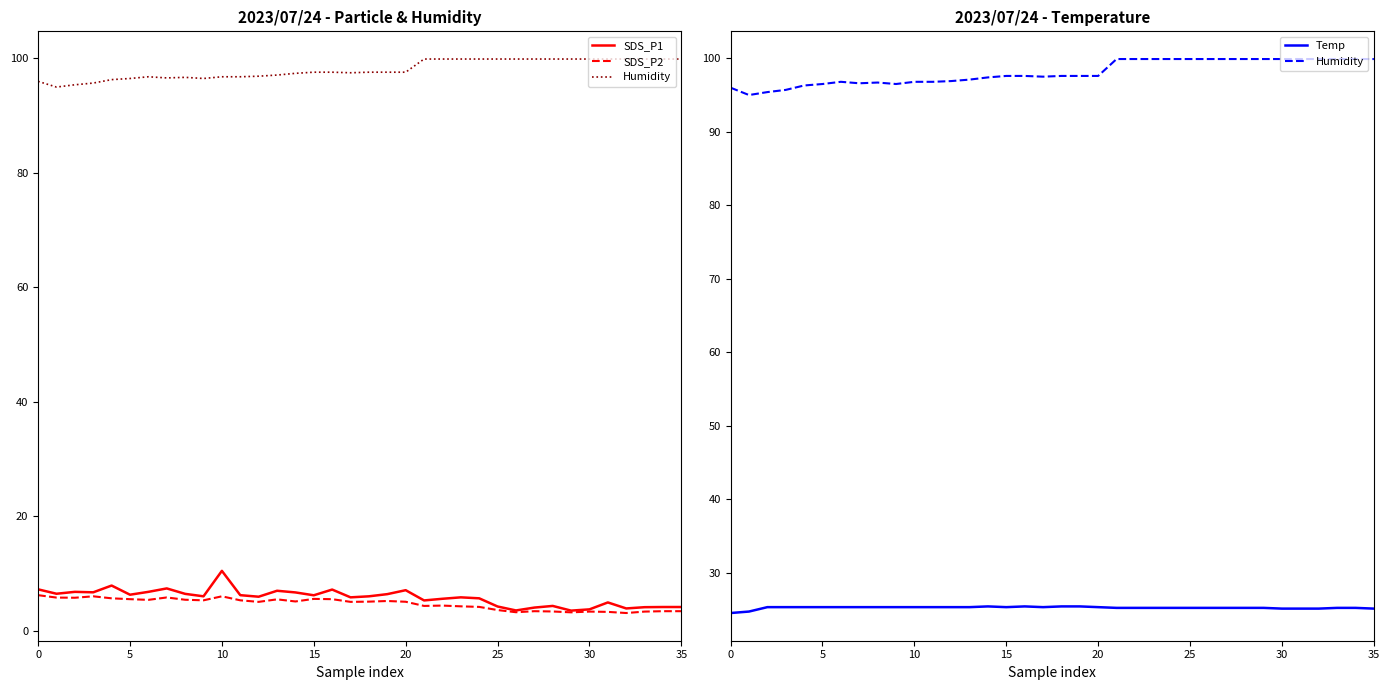

Where is SDS_P1 nearest to the value 6?

9